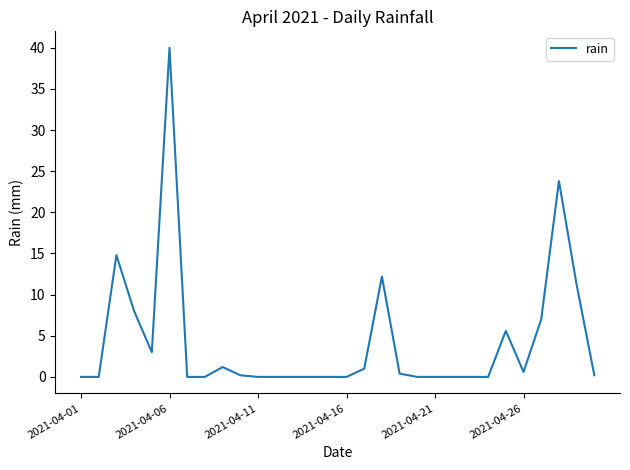

Count the number of categories in the chart.

30